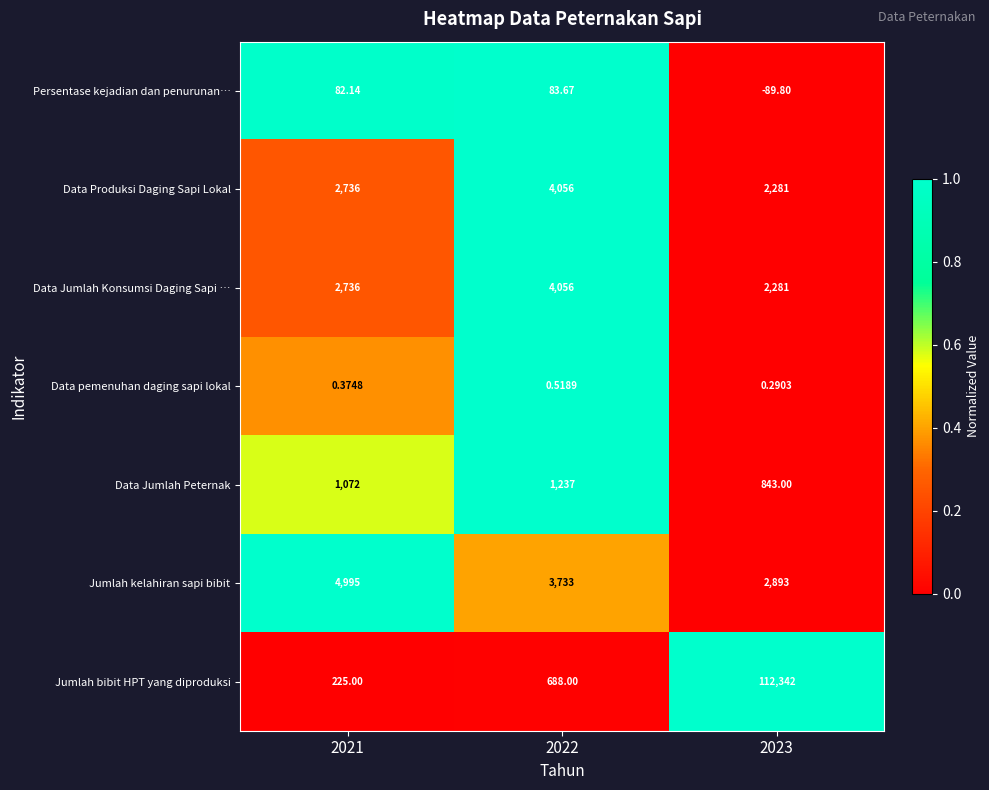

Which series has the largest total across all categories?

Jumlah bibit HPT yang diproduksi